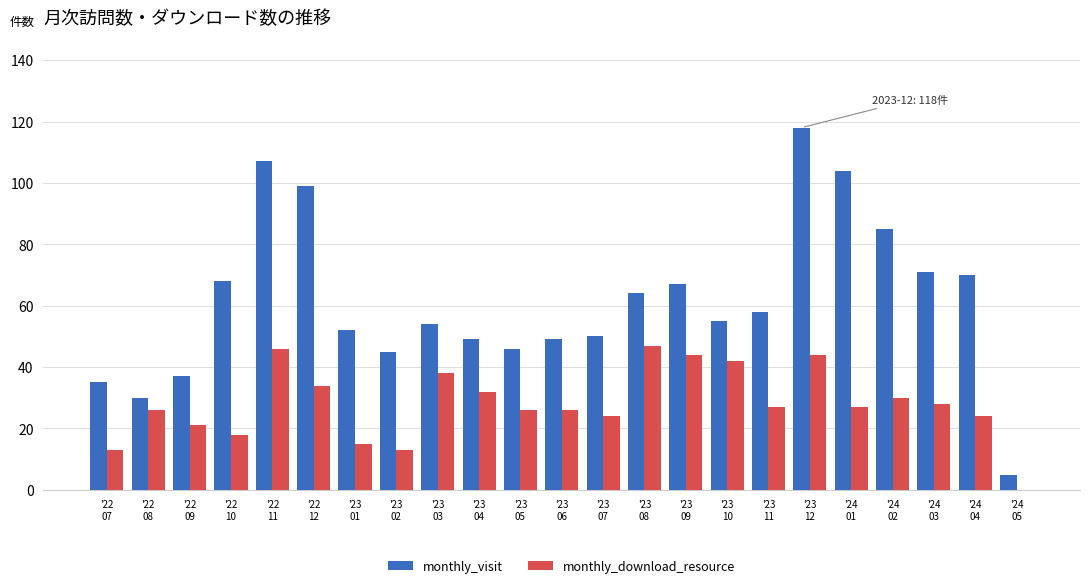

Which series has the largest total across all categories?

monthly_visit